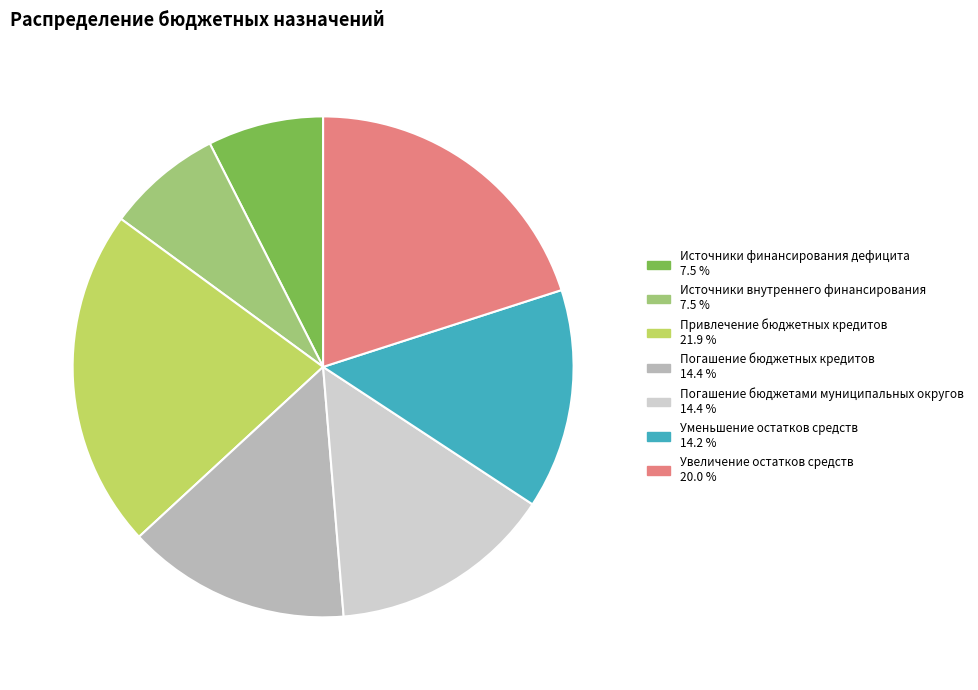

Is there any slice that represents more than half of the pie?

No